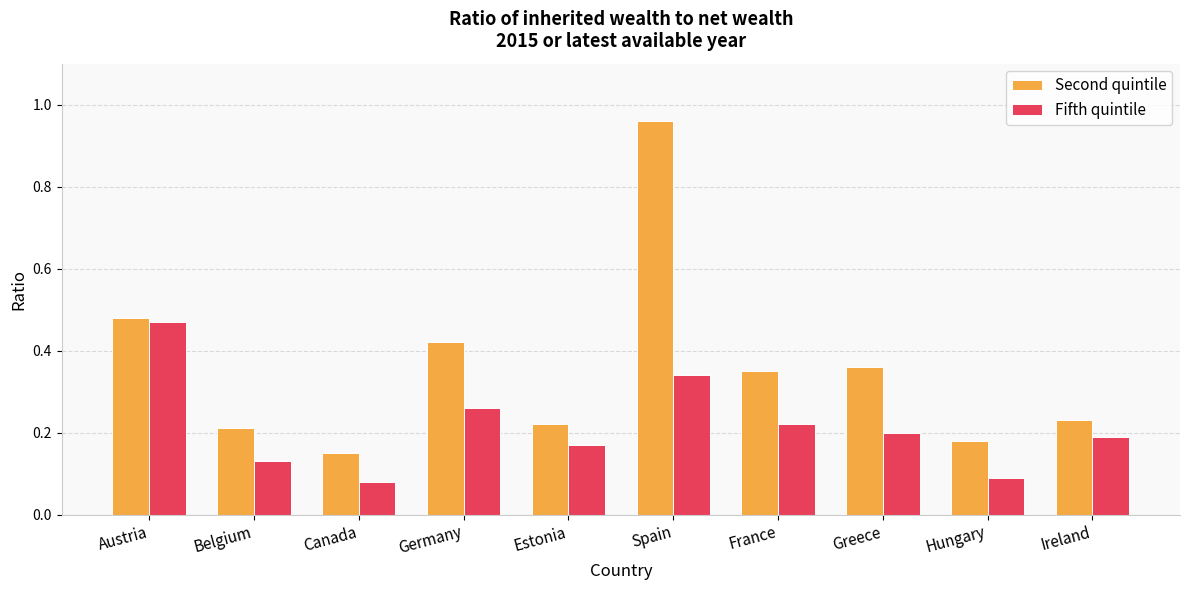

At how many categories does at least one series exceed 0?

10